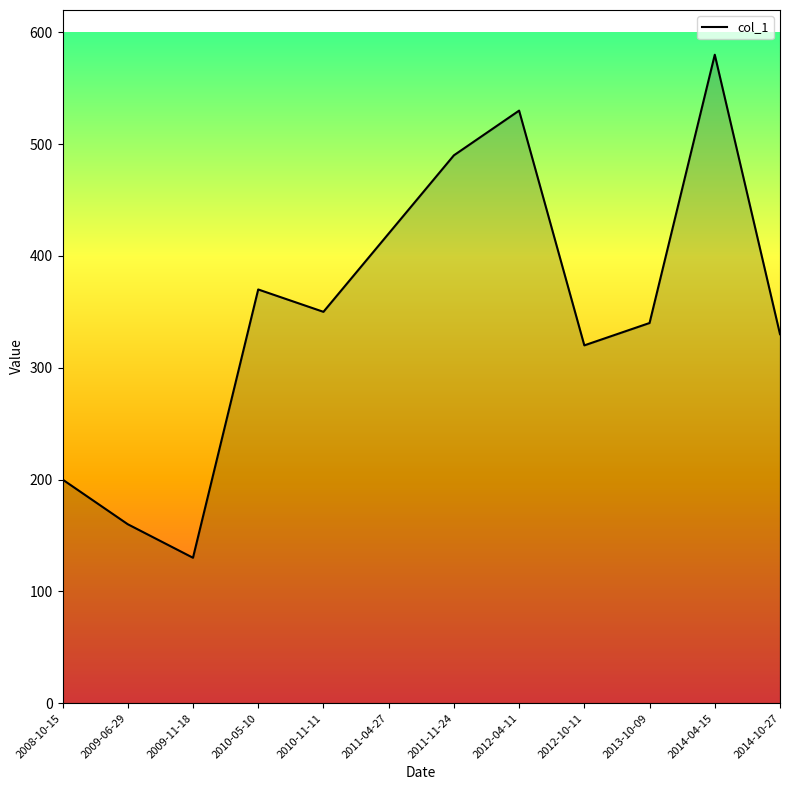

The value at 2012-04-11 is 248. True or false?

False